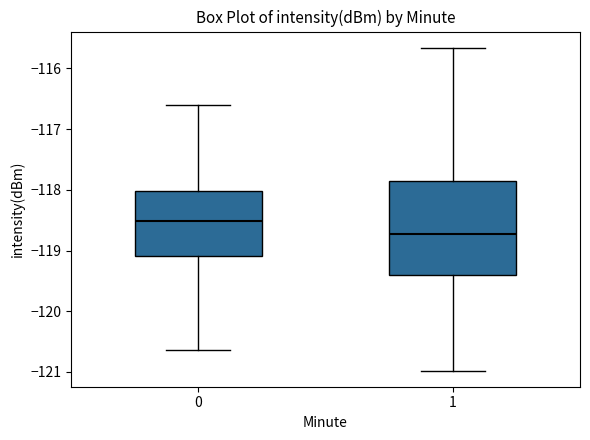

Where does the median line of the box at x = 0 sit on the y-axis? The values are not printed on the chart, so give them approximately, as read against the axis.

-118.5